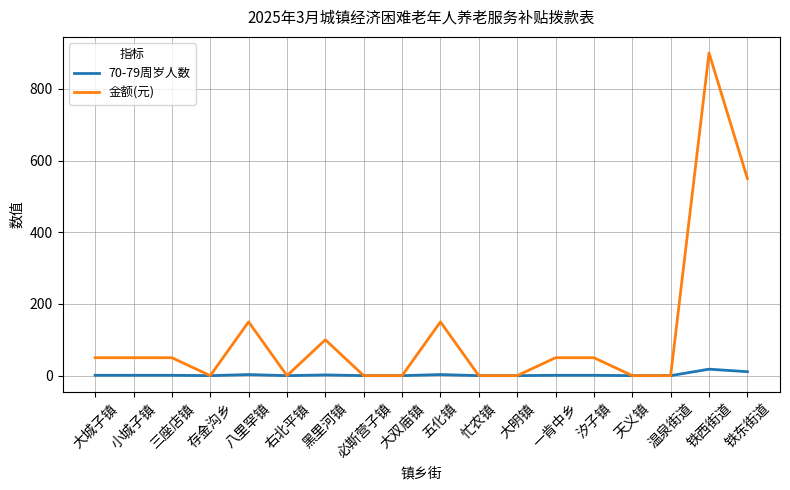

Which series has the widest spread of values?

金额(元)